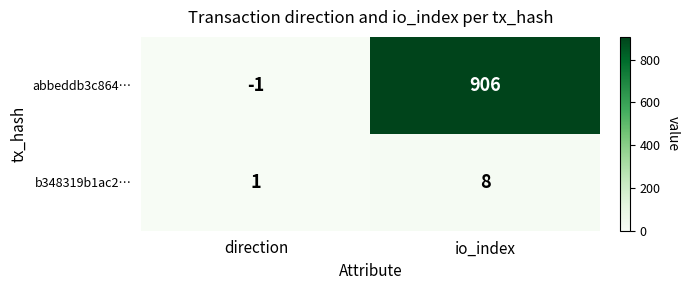

Which series has the largest total across all categories?

abbeddb3c864…